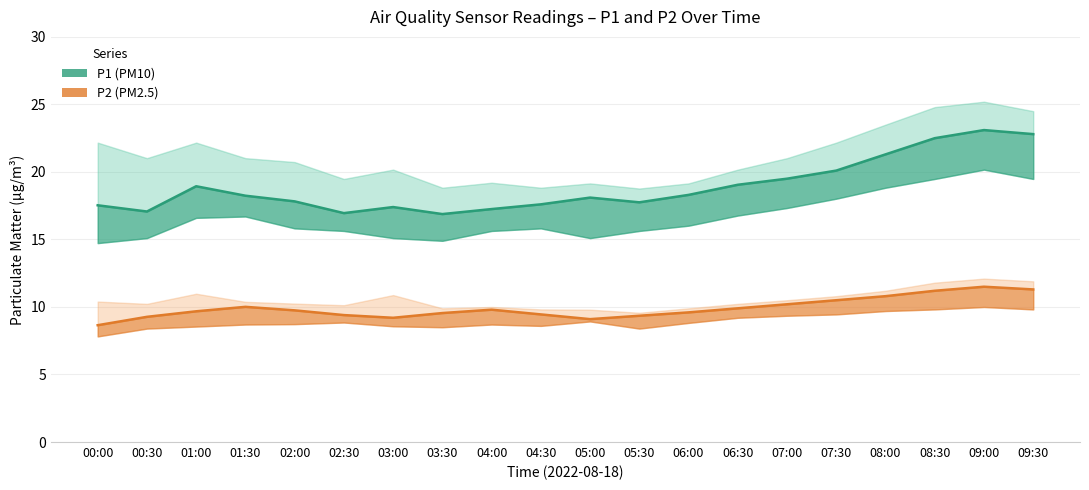

True or false: P2 (PM2.5) and P1 (PM10) intersect in this chart.

False